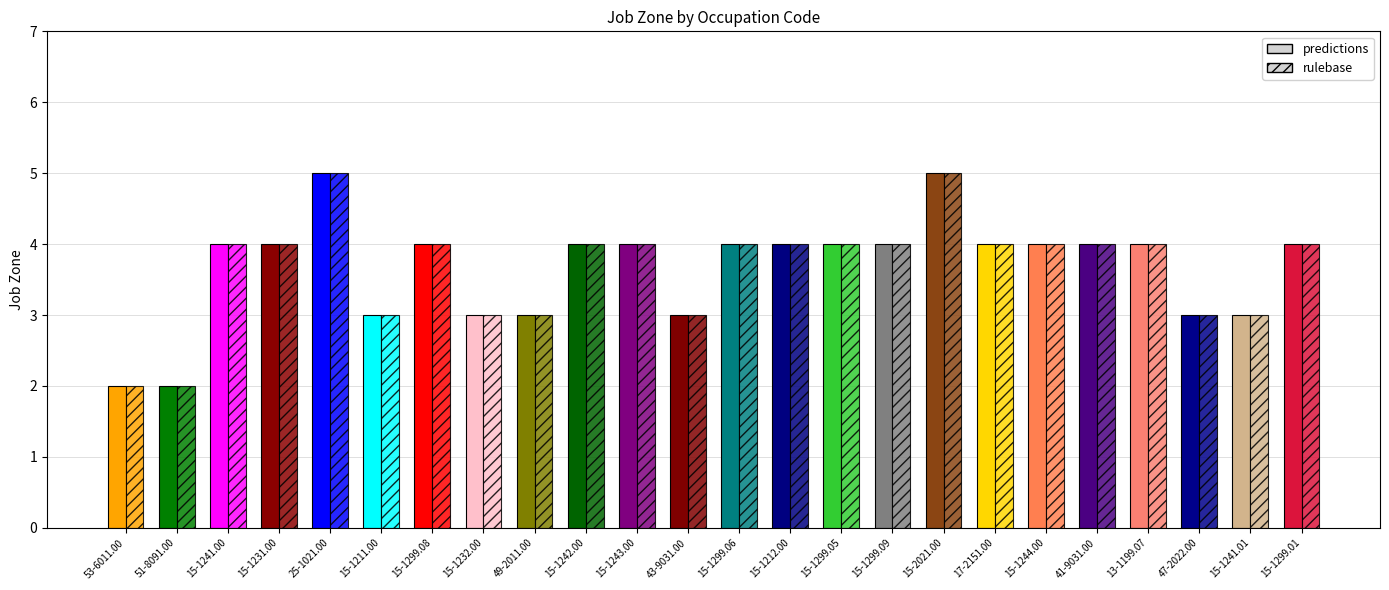

What is the smallest value displayed?

2